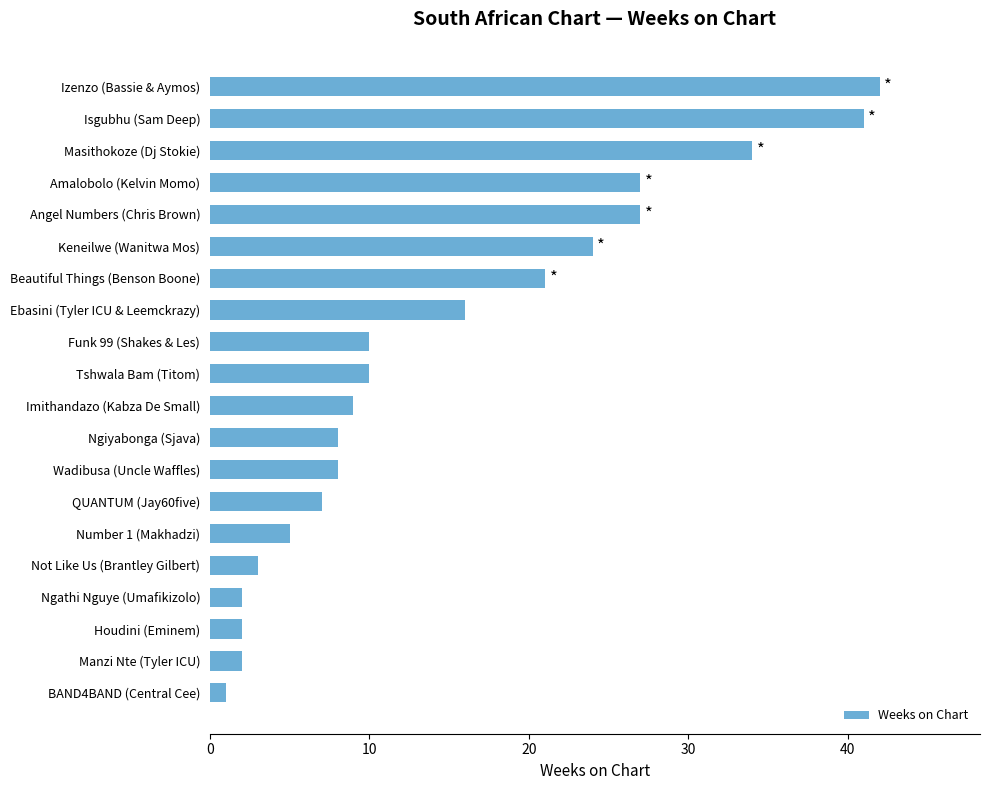

The chart shows a value of 5 at Ngiyabonga (Sjava). True or false?

False